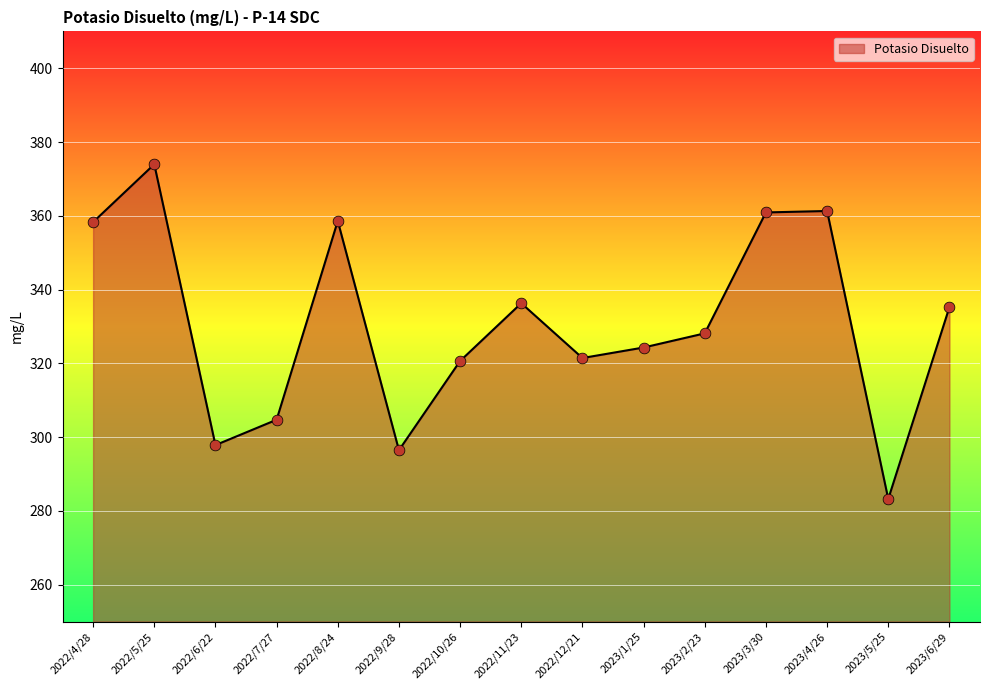

What is the change in value from 2022/7/27 to 2022/10/26?

+15.9